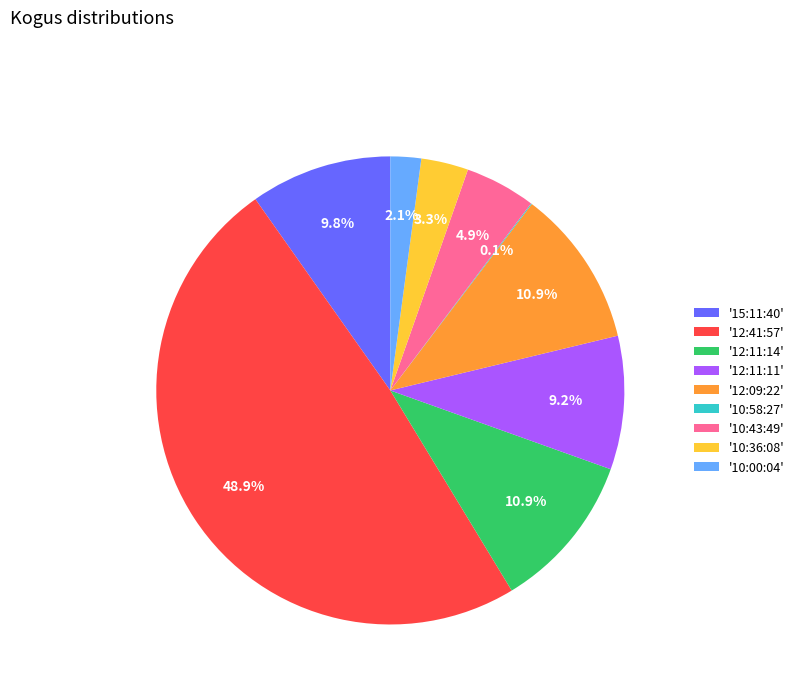

Do '10:00:04' and '12:11:14' together represent more than half of the pie?

No